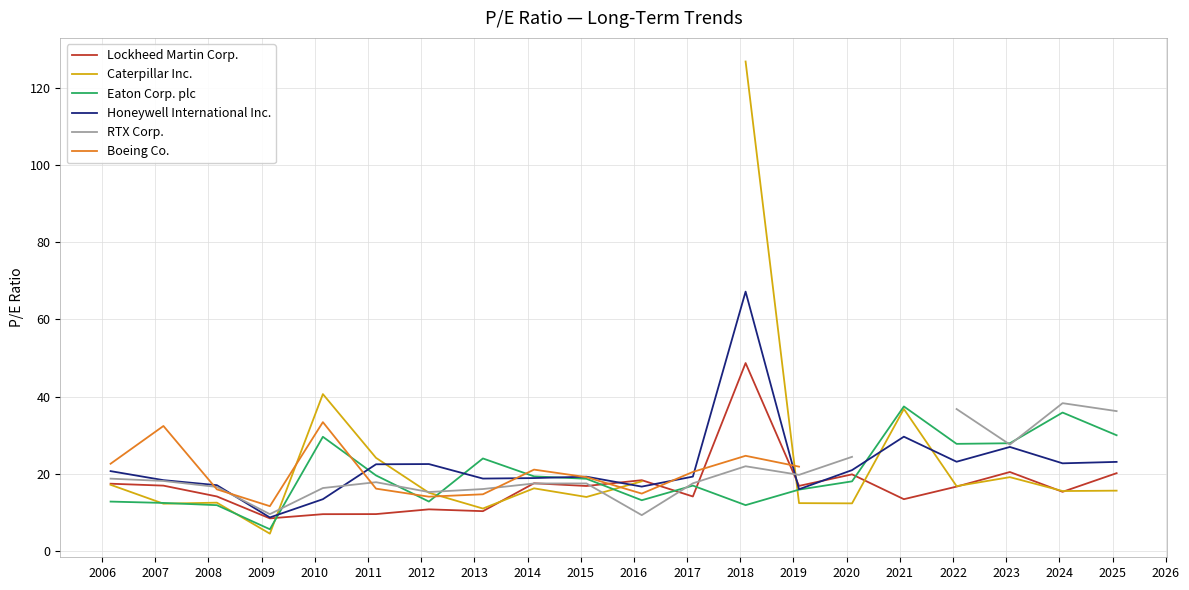

What is the value of the Lockheed Martin Corp. point at the 11th from the left?

18.4